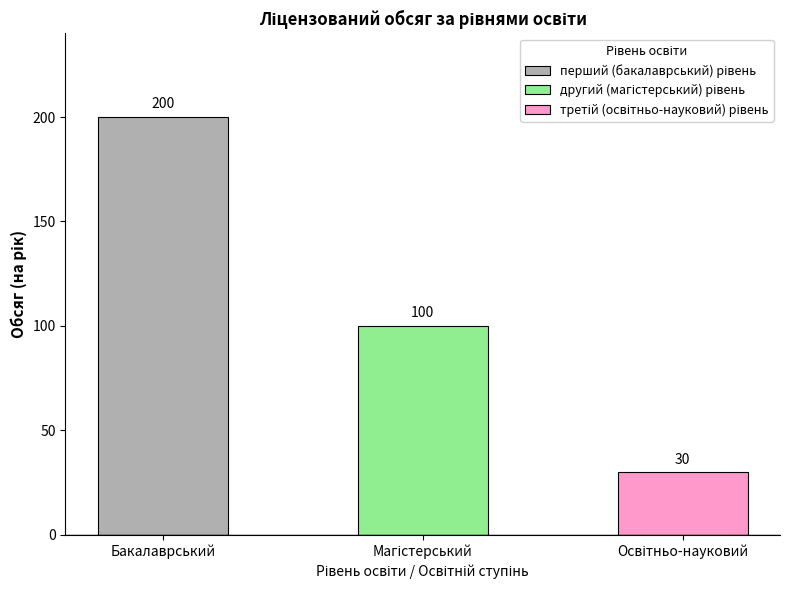

What is the greatest value displayed?

200